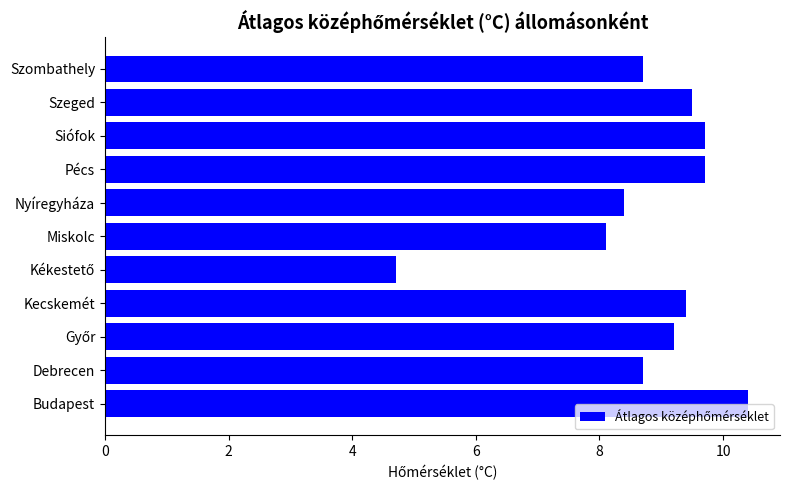

Which has a higher value, Debrecen or Pécs?

Pécs